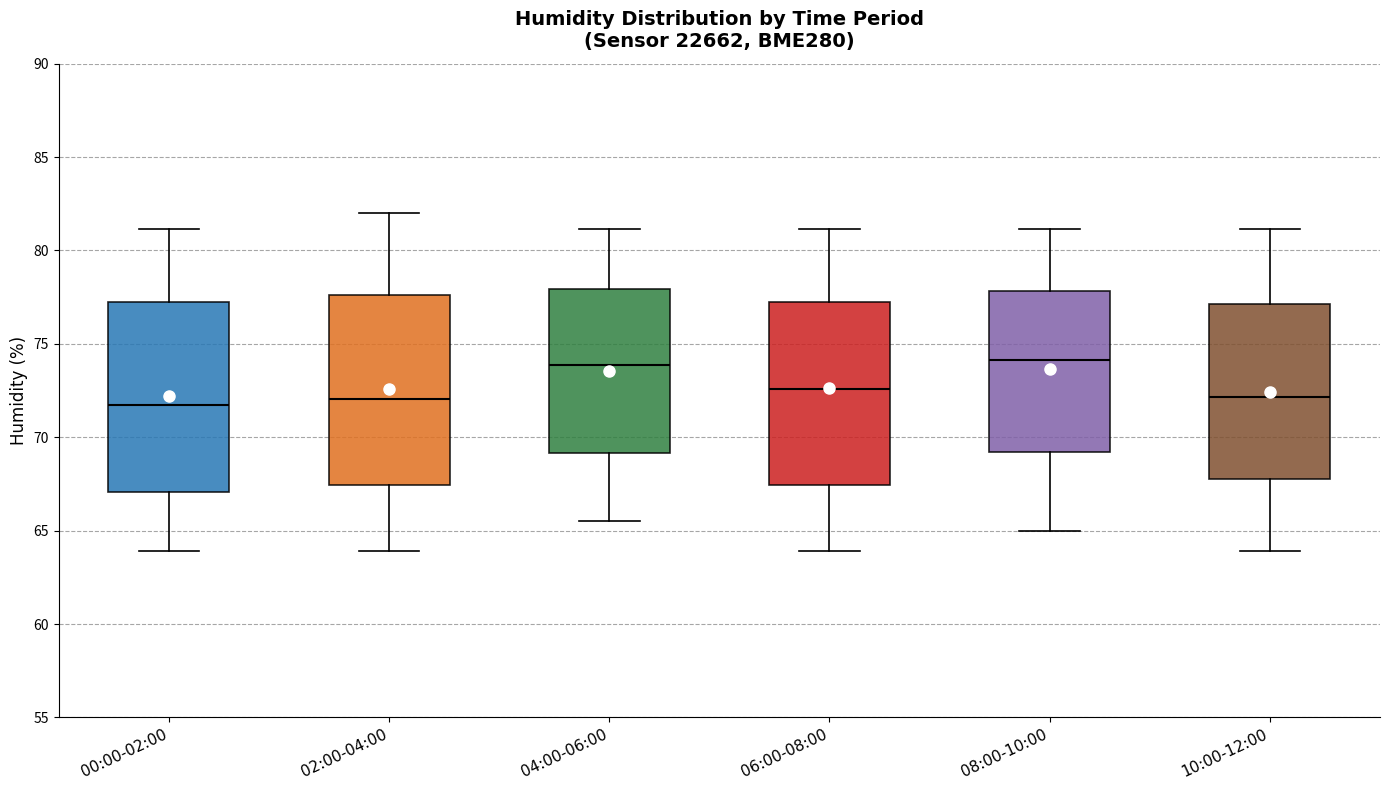

Where does the median line of the box for 10:00-12:00 sit on the y-axis? The values are not printed on the chart, so give them approximately, as read against the axis.

72.0